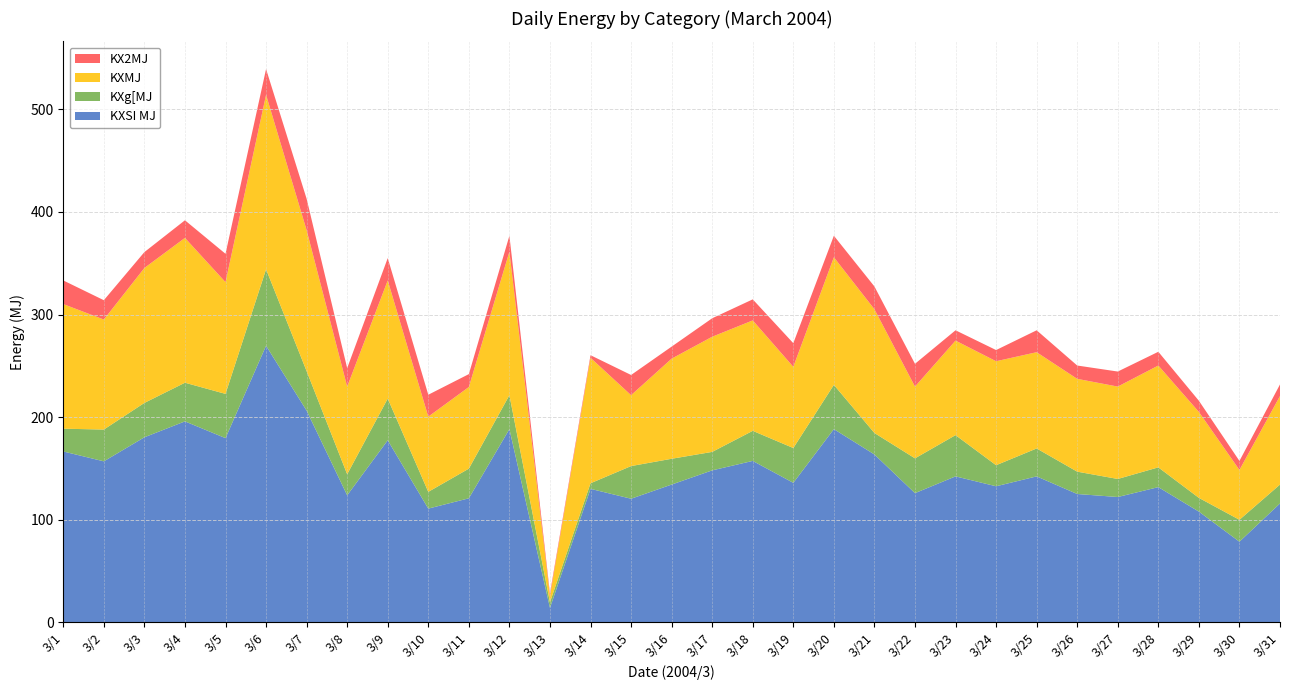

Reading left to right, extract all data points from this chart.

KXSI MJ: 3/1=166.6	3/2=157.0	3/3=180.4	3/4=195.9	3/5=179.6	3/6=269.6	3/7=206.4	3/8=123.9	3/9=177.5	3/10=110.9	3/11=121.0	3/12=188.4	3/13=14.2	3/14=130.2	3/15=120.6	3/16=134.4	3/17=148.2	3/18=157.4	3/19=136.0	3/20=188.4	3/21=163.7	3/22=126.0	3/23=142.3	3/24=132.7	3/25=142.3	3/26=125.2	3/27=122.2	3/28=131.9	3/29=108.0	3/30=78.7	3/31=116.0
KXg[MJ: 3/1=22.2	3/2=31.0	3/3=33.5	3/4=37.7	3/5=43.1	3/6=74.5	3/7=38.5	3/8=20.5	3/9=40.6	3/10=16.3	3/11=28.9	3/12=33.1	3/13=5.4	3/14=5.4	3/15=31.8	3/16=25.1	3/17=18.0	3/18=29.3	3/19=33.9	3/20=43.1	3/21=20.9	3/22=33.9	3/23=40.2	3/24=20.5	3/25=27.2	3/26=21.8	3/27=17.6	3/28=19.3	3/29=13.4	3/30=21.3	3/31=18.4
KXMJ: 3/1=121.4	3/2=107.2	3/3=131.4	3/4=141.1	3/5=108.8	3/6=170.0	3/7=137.3	3/8=85.4	3/9=115.1	3/10=73.3	3/11=79.5	3/12=139.8	3/13=6.3	3/14=122.2	3/15=69.1	3/16=97.5	3/17=112.2	3/18=107.6	3/19=79.1	3/20=124.3	3/21=120.6	3/22=69.9	3/23=92.1	3/24=101.3	3/25=93.8	3/26=90.4	3/27=90.0	3/28=99.2	3/29=83.7	3/30=48.6	3/31=86.2
KX2MJ: 3/1=23.0	3/2=18.8	3/3=15.5	3/4=17.2	3/5=27.6	3/6=25.1	3/7=30.6	3/8=18.0	3/9=21.8	3/10=21.3	3/11=12.6	3/12=15.5	3/13=2.5	3/14=2.5	3/15=19.7	3/16=11.7	3/17=18.0	3/18=20.5	3/19=23.0	3/20=20.9	3/21=22.2	3/22=22.2	3/23=10.0	3/24=10.9	3/25=21.3	3/26=13.0	3/27=14.7	3/28=13.4	3/29=10.9	3/30=8.8	3/31=11.3